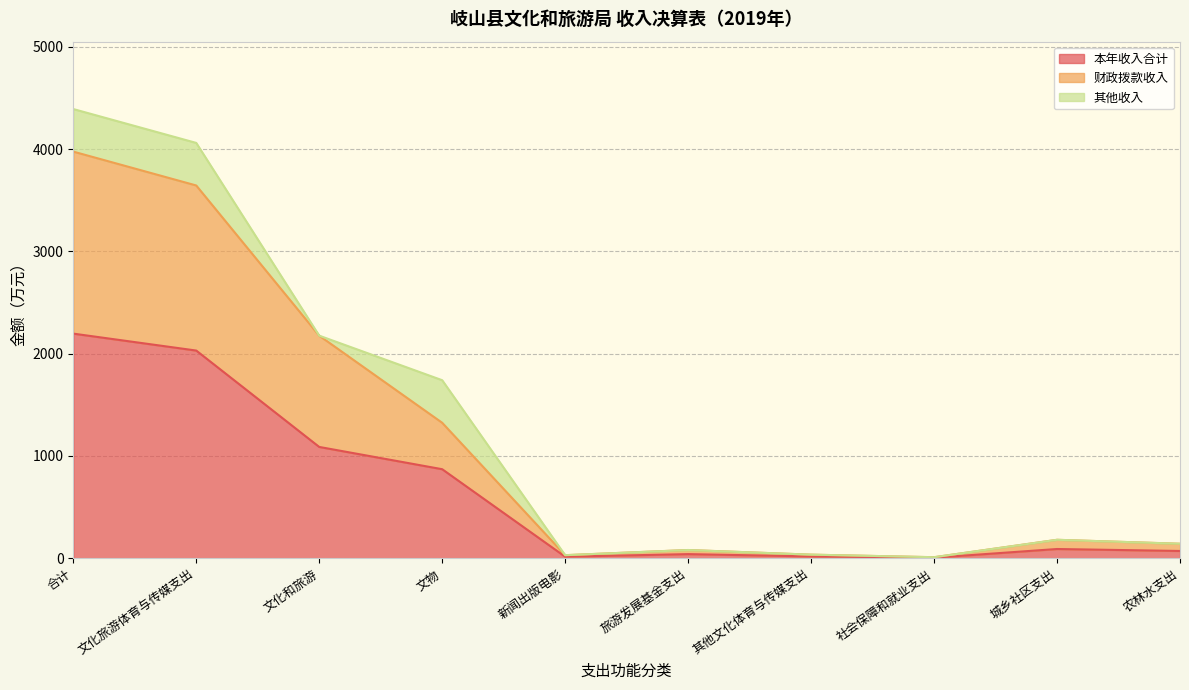

Is the value of 财政拨款收入 at 旅游发展基金支出 greater than the value of 本年收入合计 at 文化旅游体育与传媒支出?

No